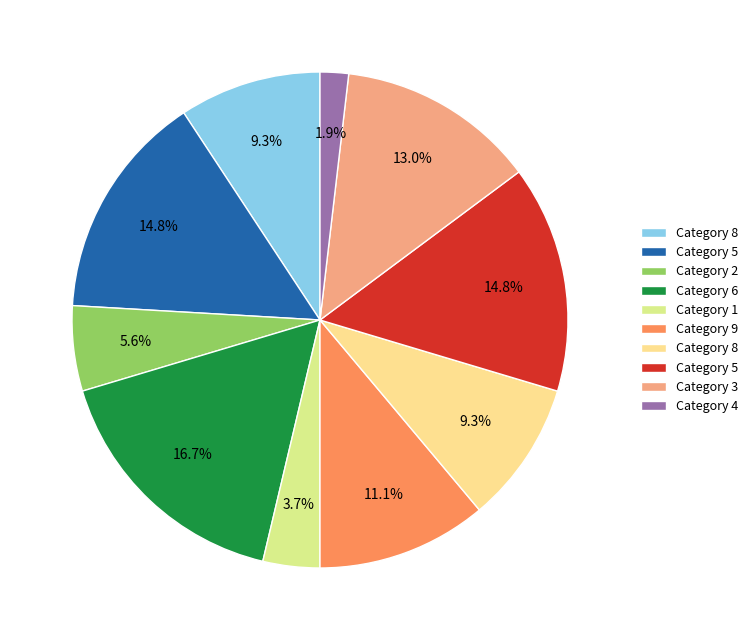

To the nearest percent, what is the difference between the largest and smallest slice percentages?

15%